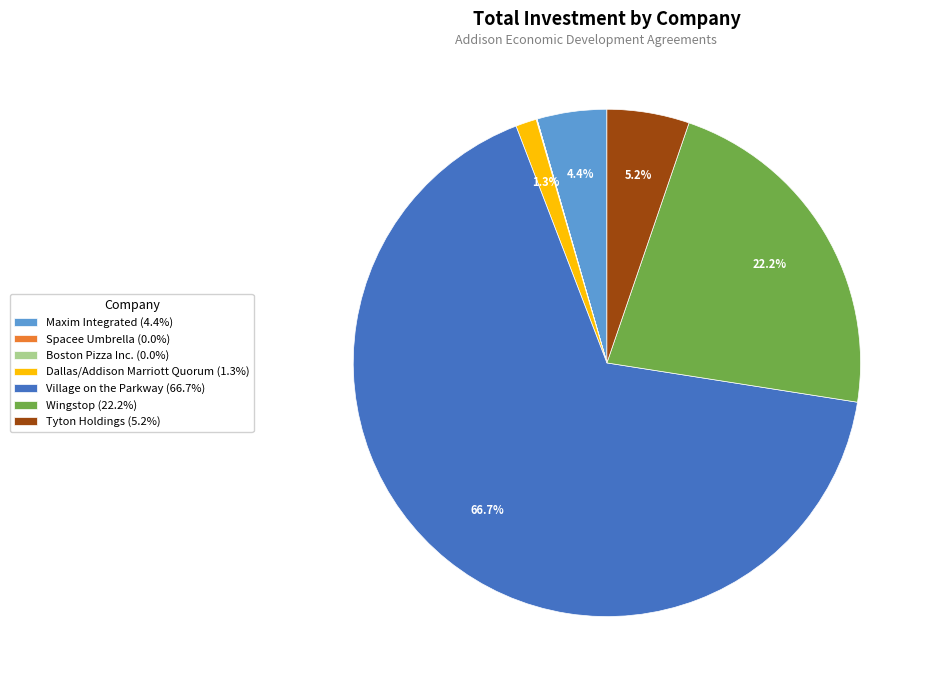

What percentage is NOT represented by Tyton Holdings?

94.8%